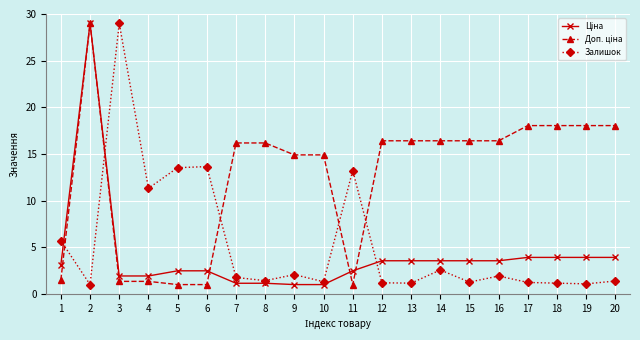

What is the minimum value shown in the chart?

1.0